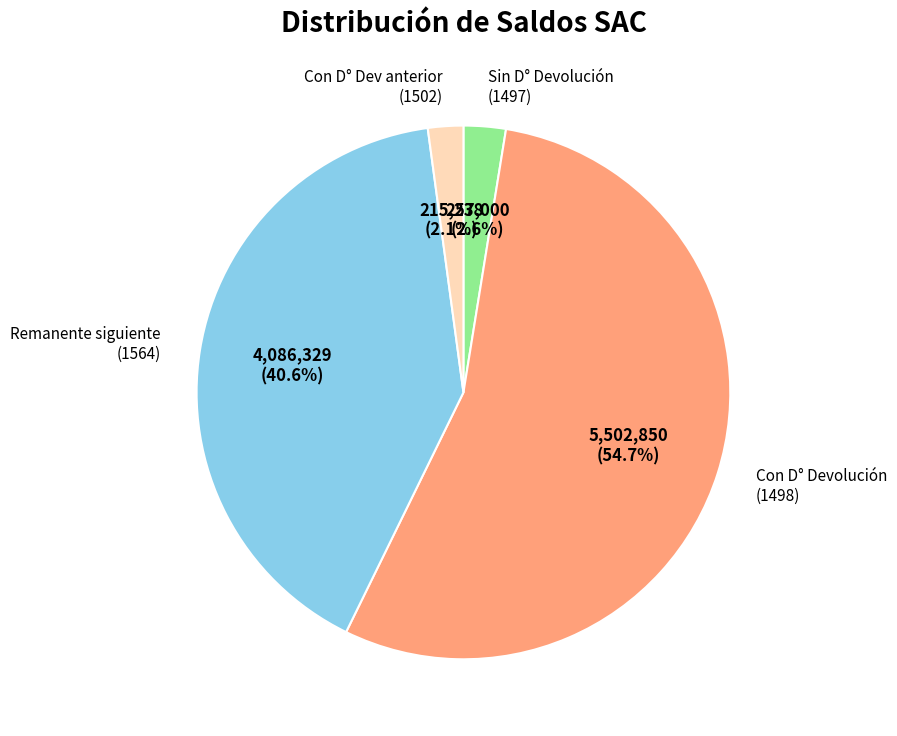

Between Con D° Dev anterior (1502) and Con D° Devolución (1498), which is larger?

Con D° Devolución (1498)